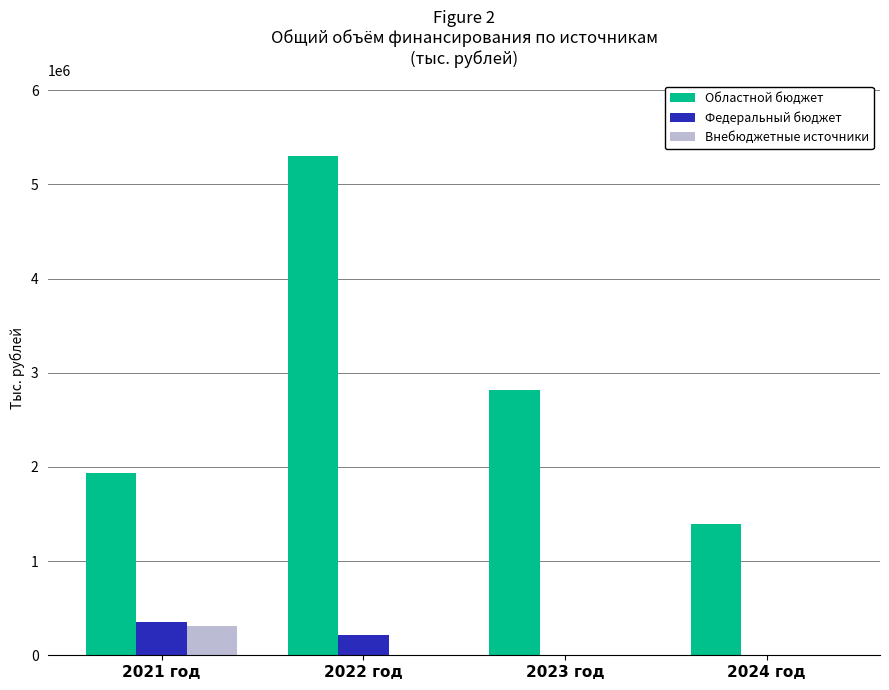

What is the total value across all series at 2023 год?

2813023.4